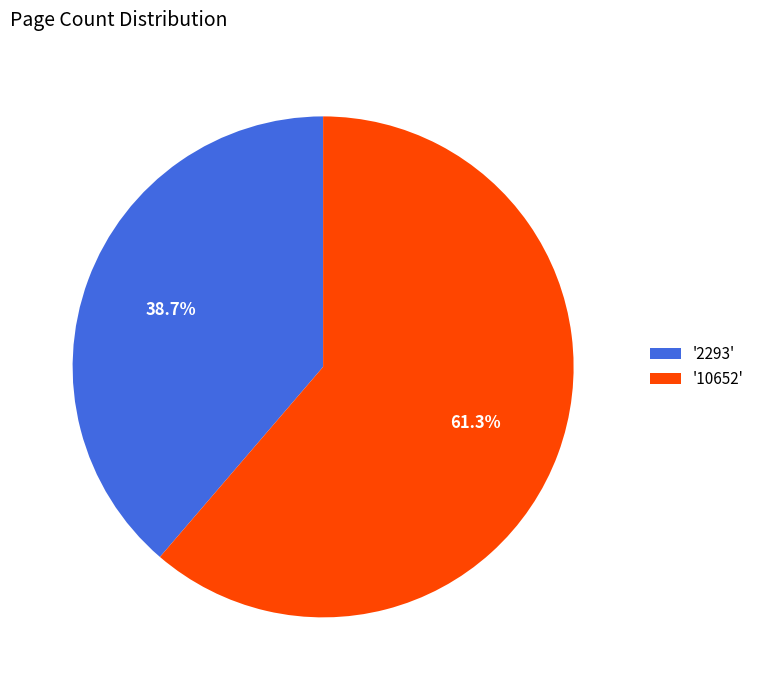

Which has a higher value, '2293' or '10652'?

'10652'